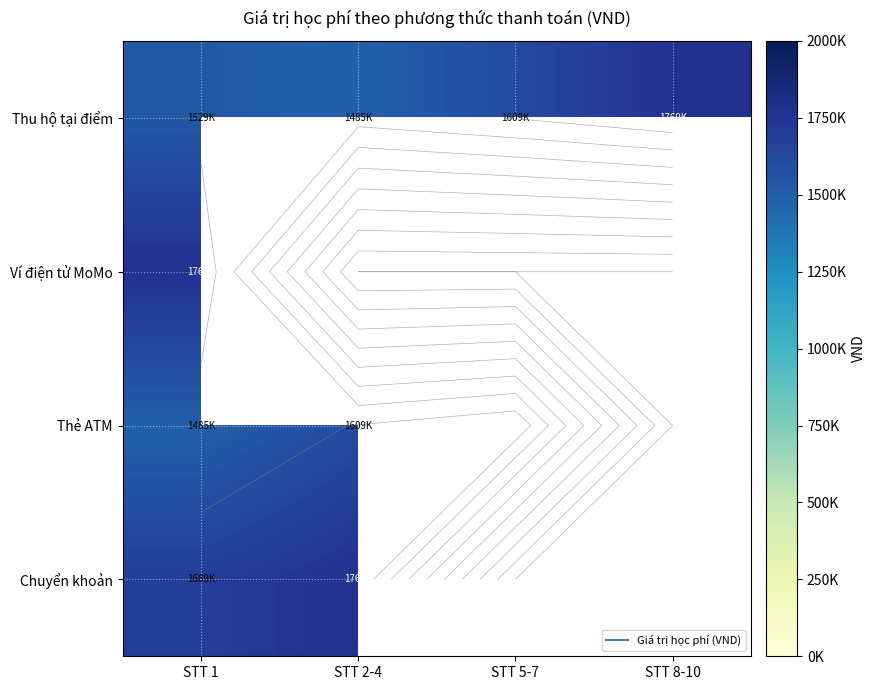

How many distinct data groups are displayed?

4